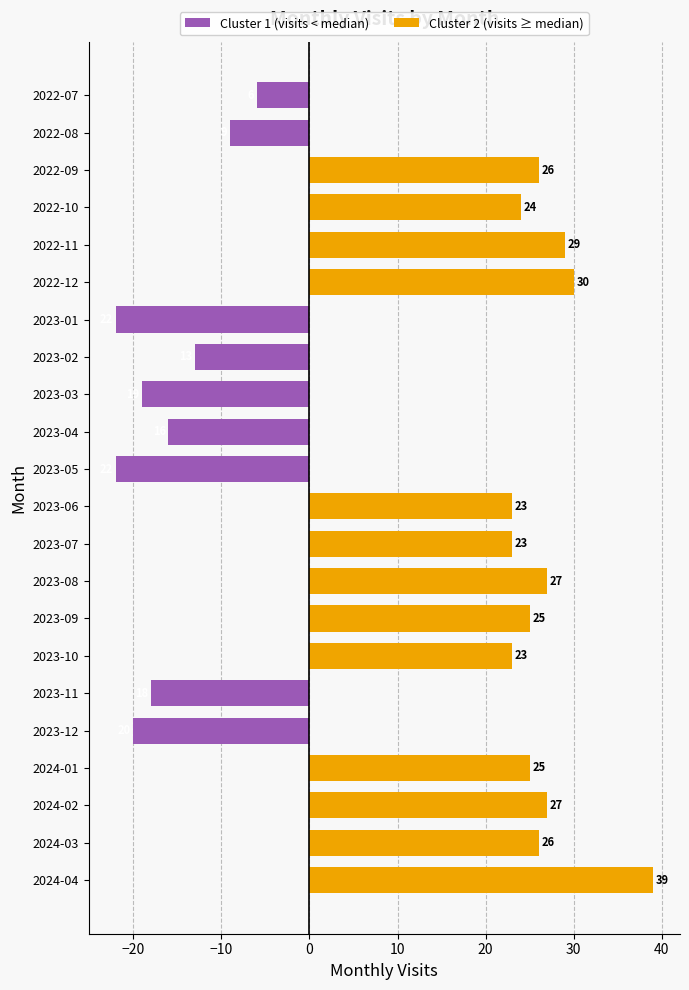

The value of Cluster 1 (visits < median) at 2022-09 is 12. True or false?

False